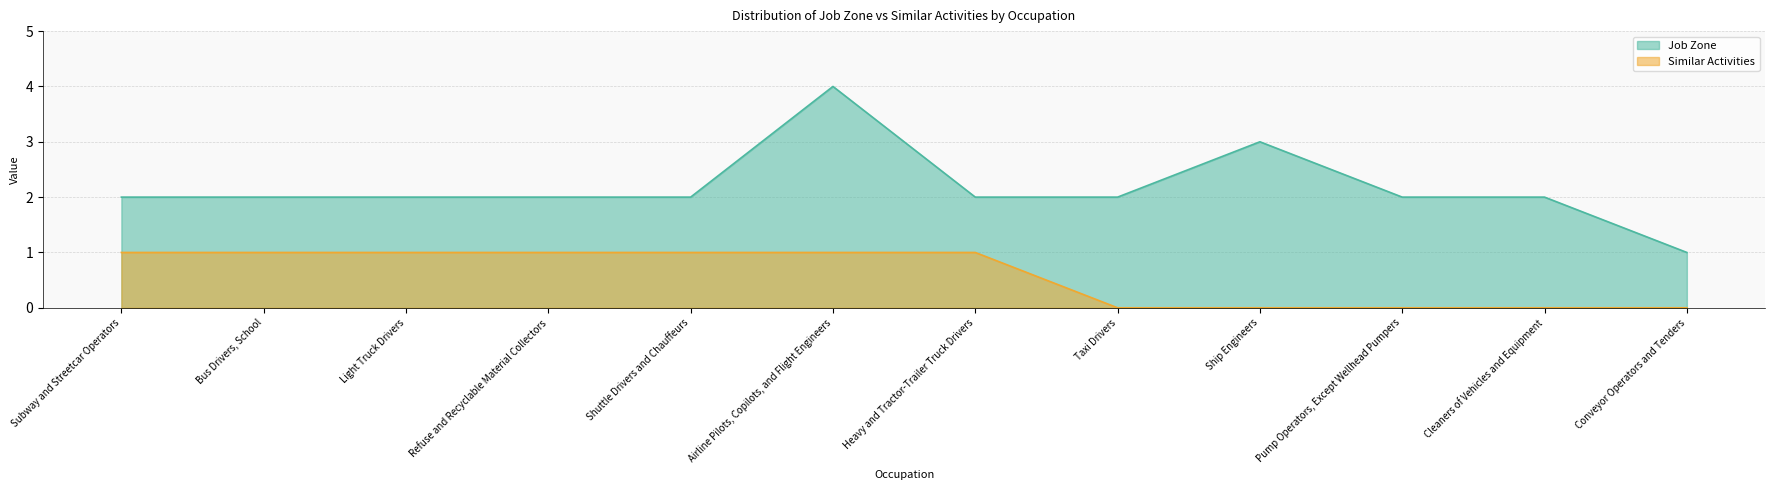

Which series changed the most between Refuse and Recyclable Material Collectors and Cleaners of Vehicles and Equipment?

Similar Activities